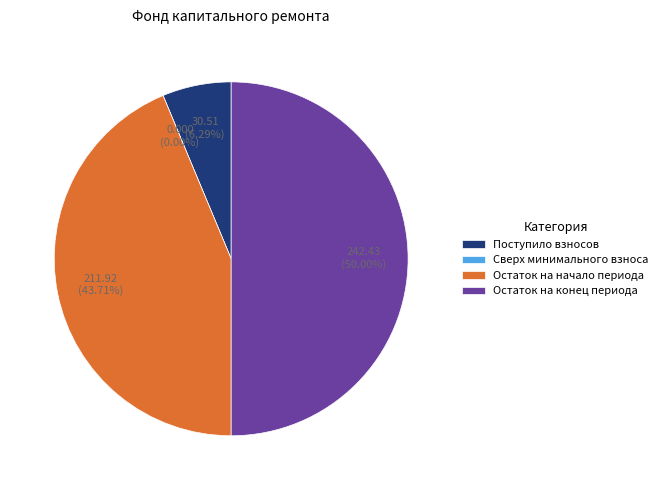

What is the smallest slice in the pie chart?

Сверх минимального взноса